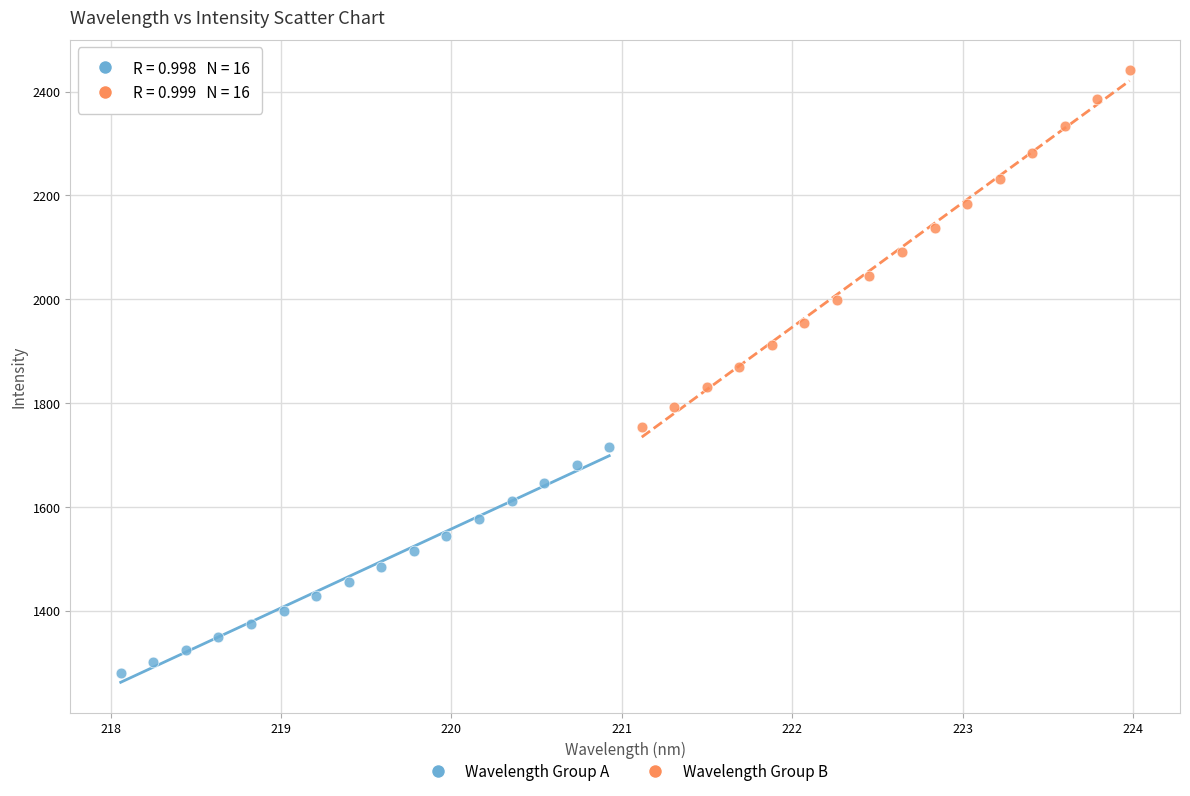

Which series reaches the minimum Y coordinate?

Wavelength Group A